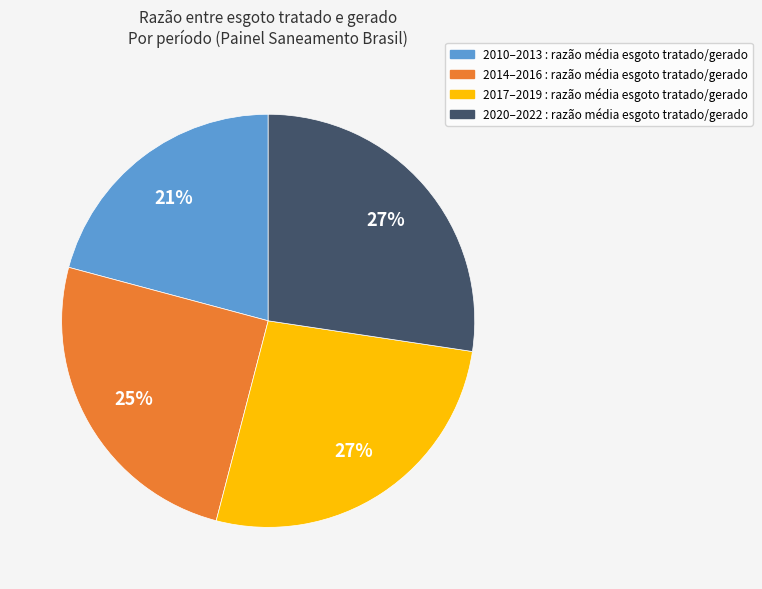

To the nearest percent, what is the average slice percentage?

25%